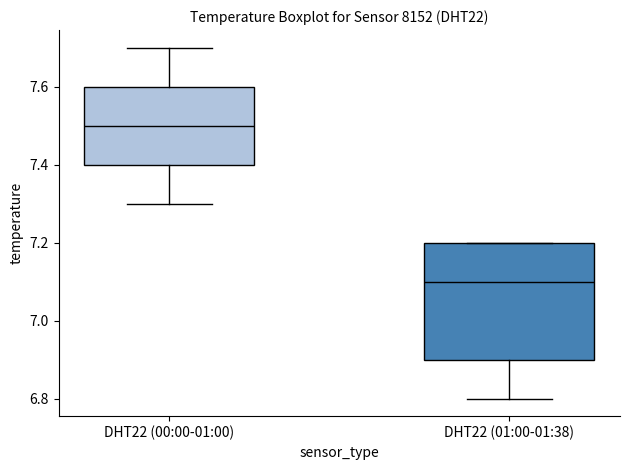

Where does the median line of the box for DHT22 (01:00-01:38) sit on the y-axis? The values are not printed on the chart, so give them approximately, as read against the axis.

7.1